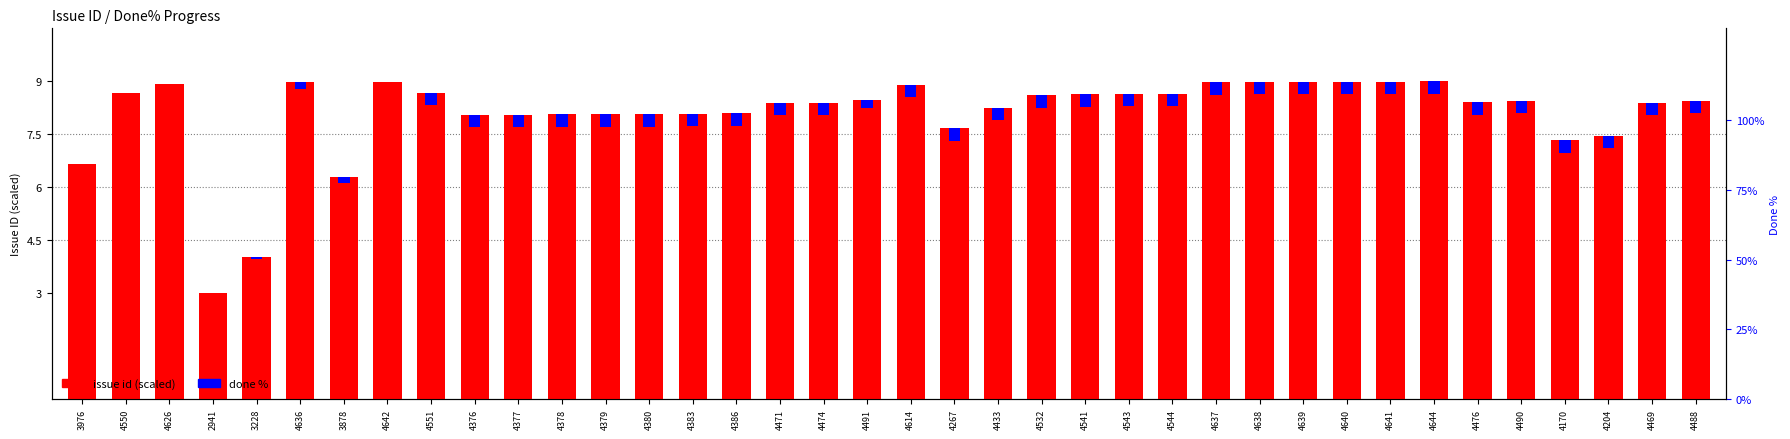

What is the difference between the maximum and second lowest values in the issue id (scaled) series?

5.0